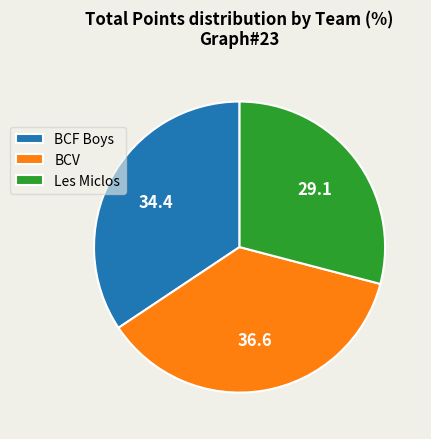

Rank the categories by value from highest to lowest.

BCV, BCF Boys, Les Miclos